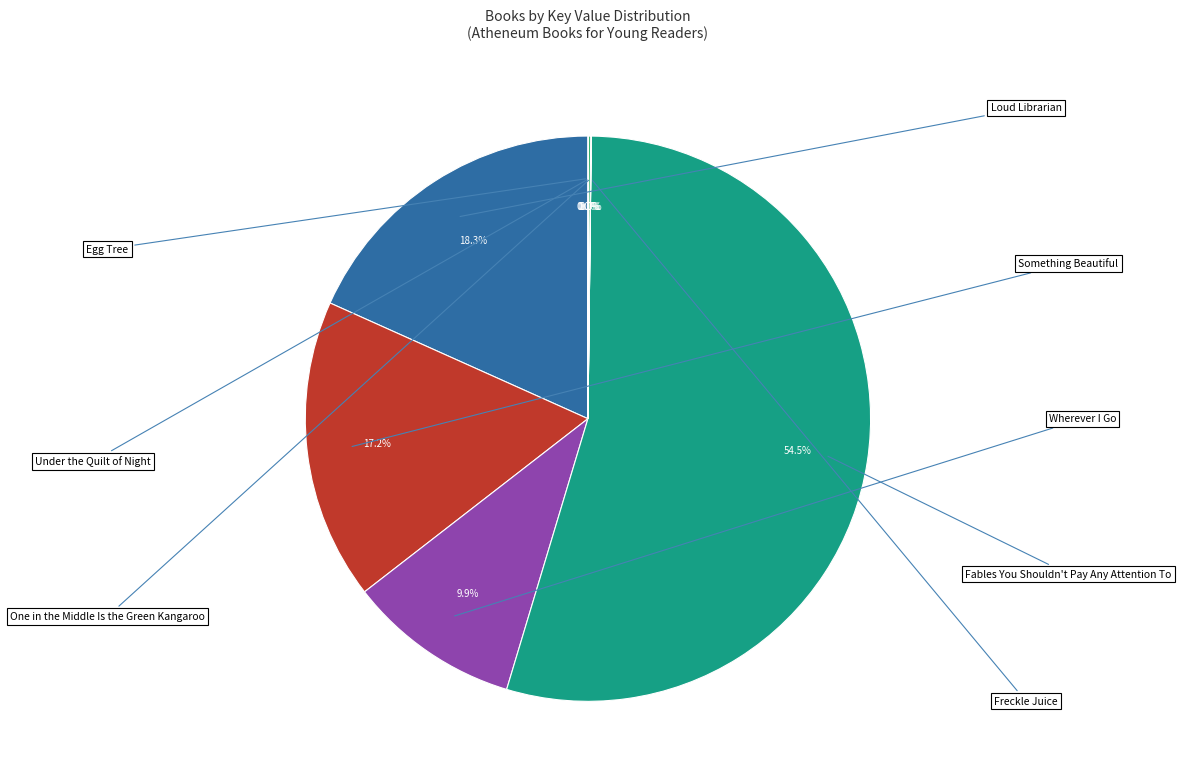

Which has a higher value, Loud Librarian or Under the Quilt of Night?

Loud Librarian